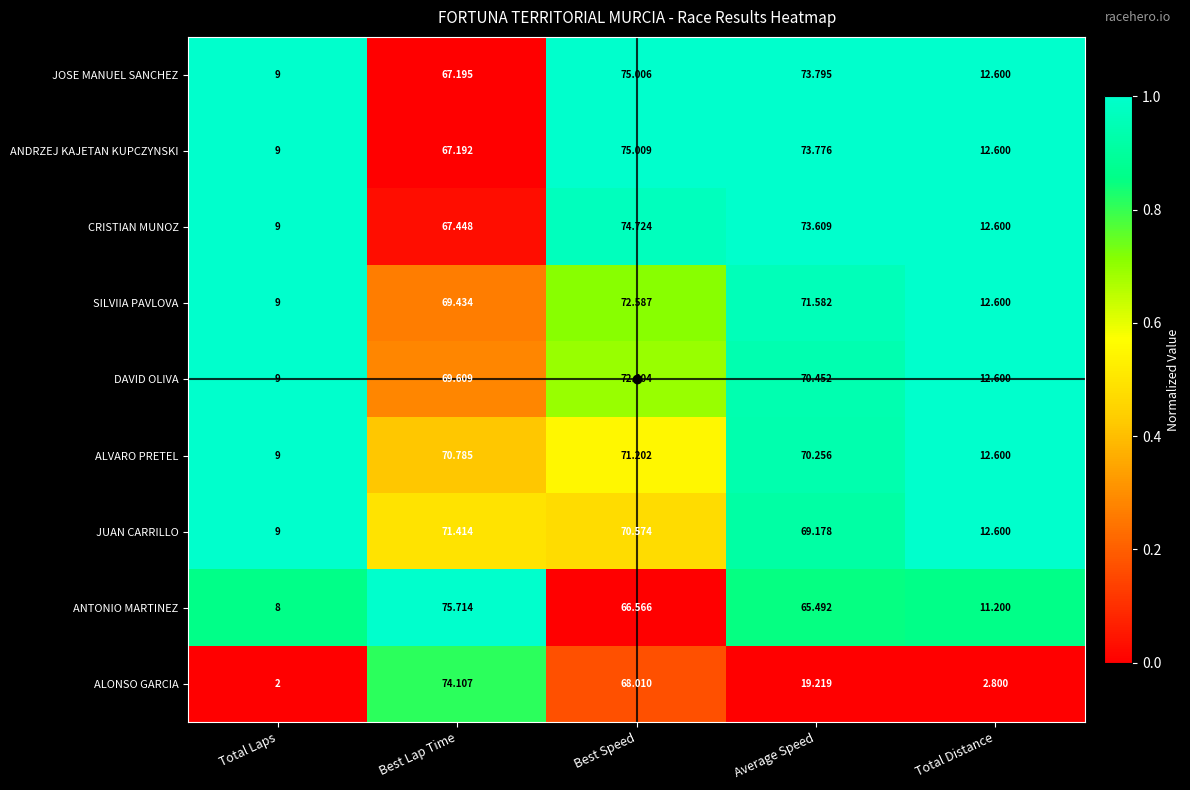

Is the value of ALONSO GARCIA at Total Laps greater than the value of DAVID OLIVA at Average Speed?

No